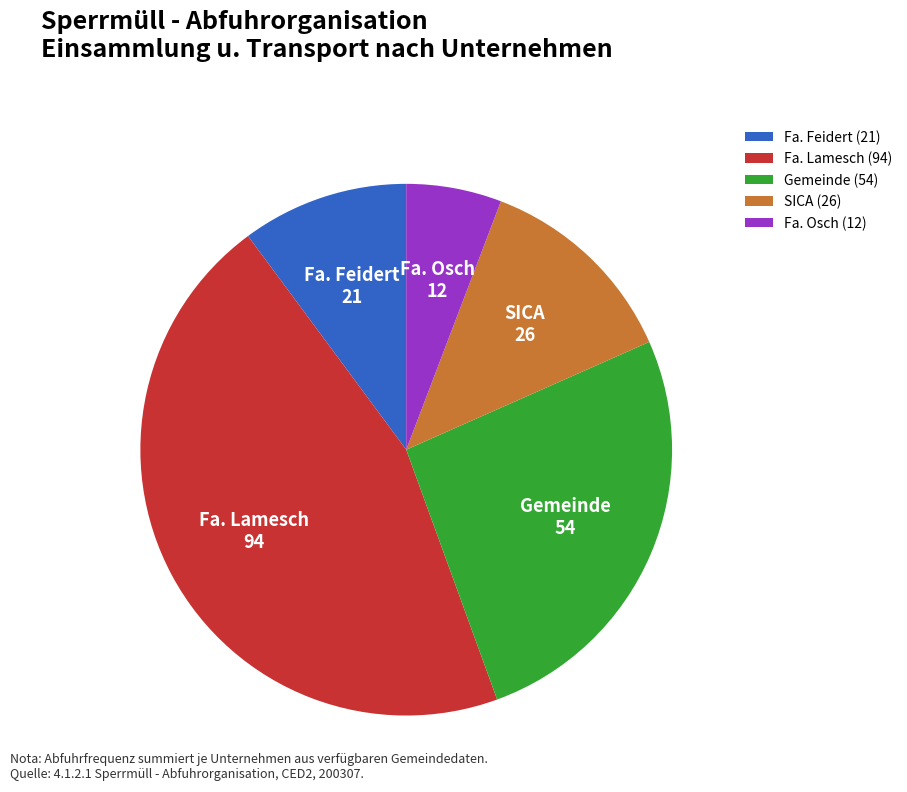

Is the sum of Fa. Osch and Fa. Lamesch greater than half?

Yes